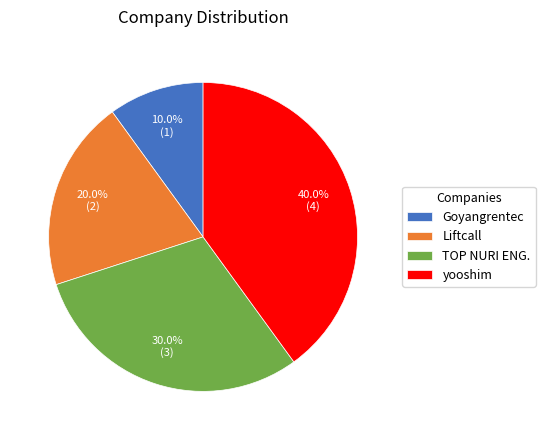

What is the smallest slice in the pie chart?

Goyangrentec